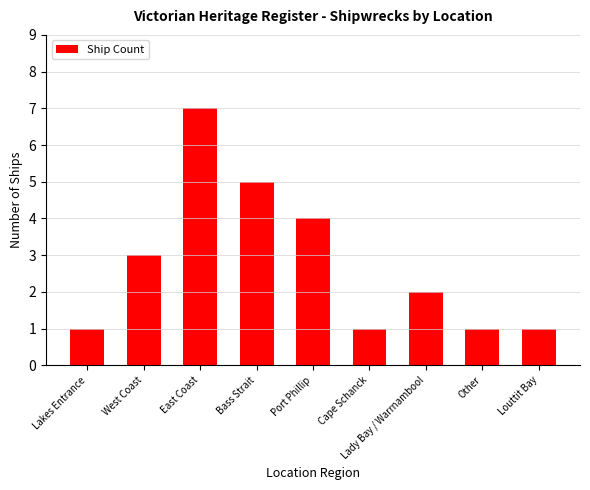

At which label does the data first exceed 2?

West Coast